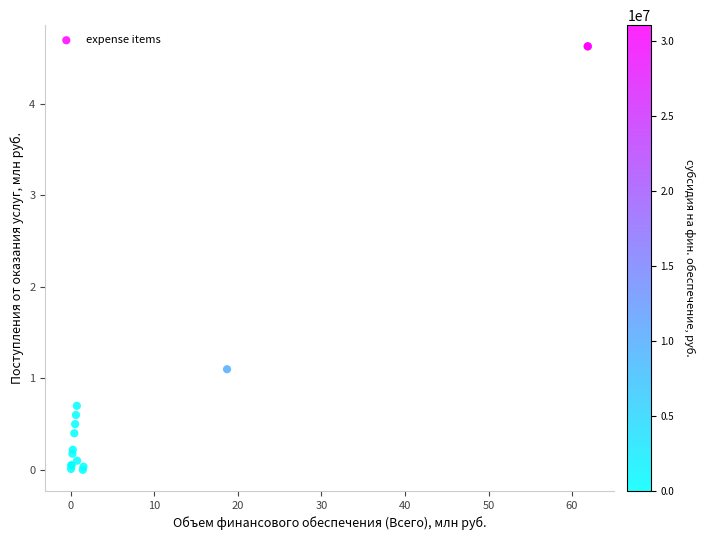

What Y value in the scatter plot is closest to 2?

1.1